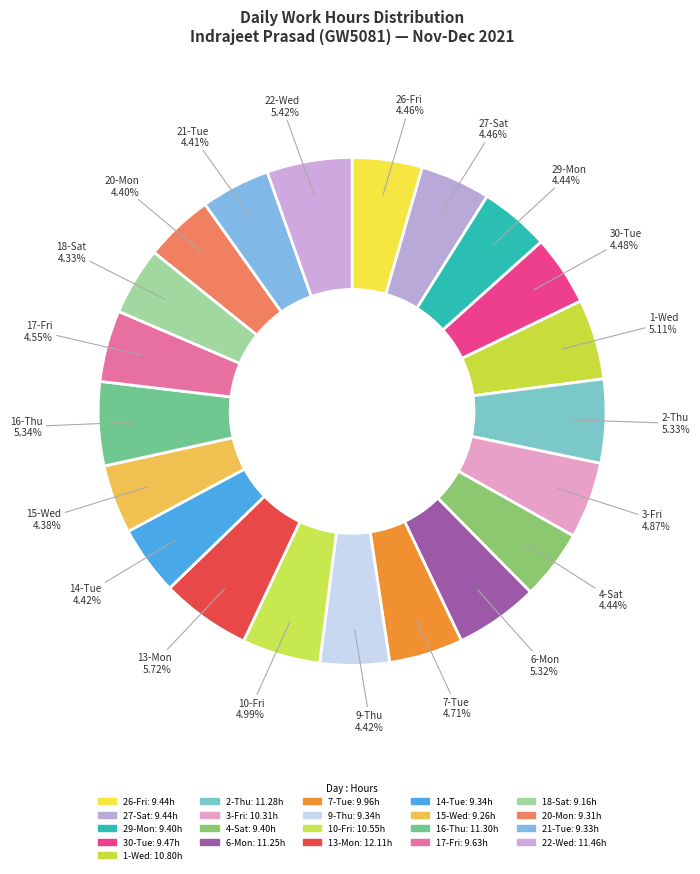

What portion of the pie excludes 30-Tue?

95.5%